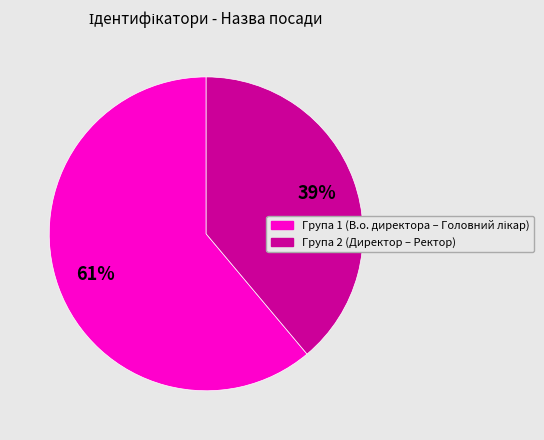

To the nearest percent, what is the difference between the largest and smallest slice percentages?

22%